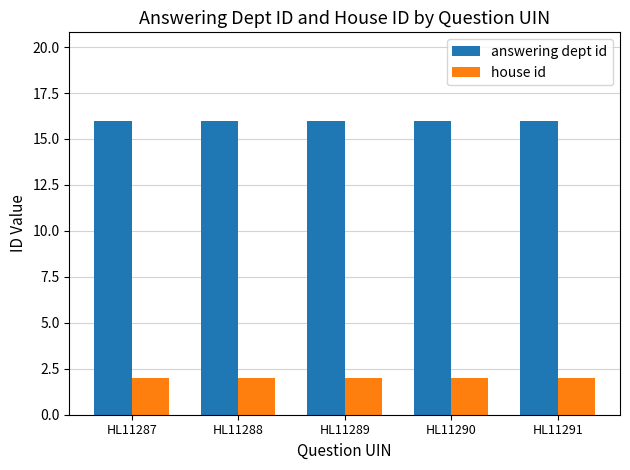

How many groups of bars are there?

5